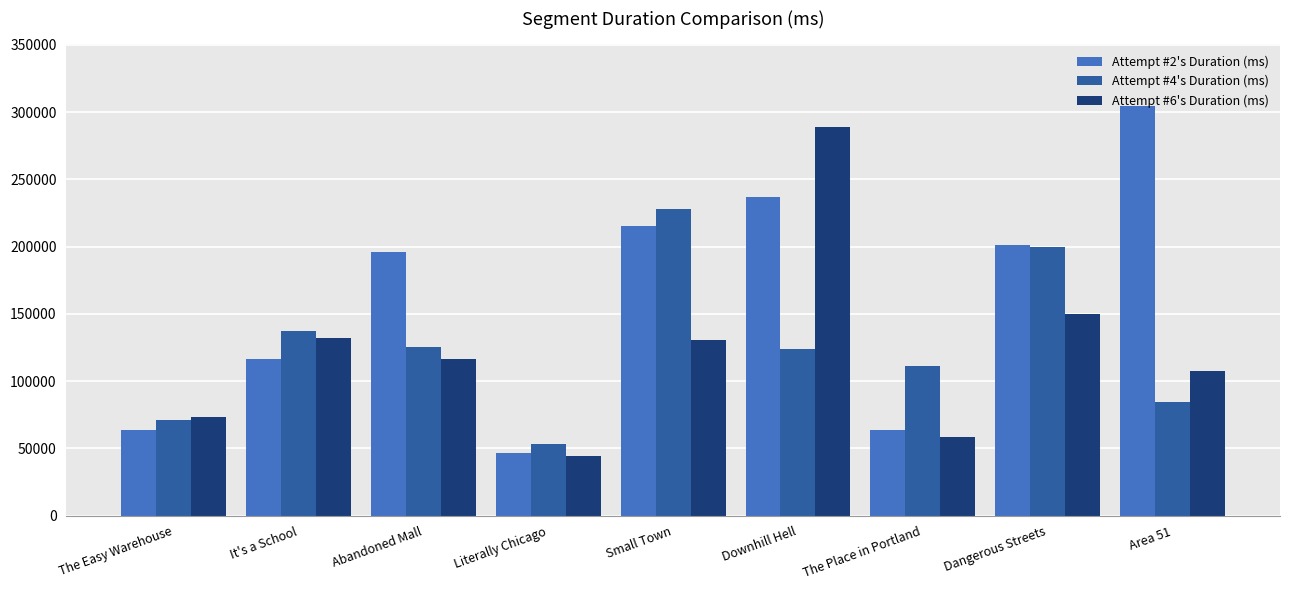

How many bars are there in each group?

3